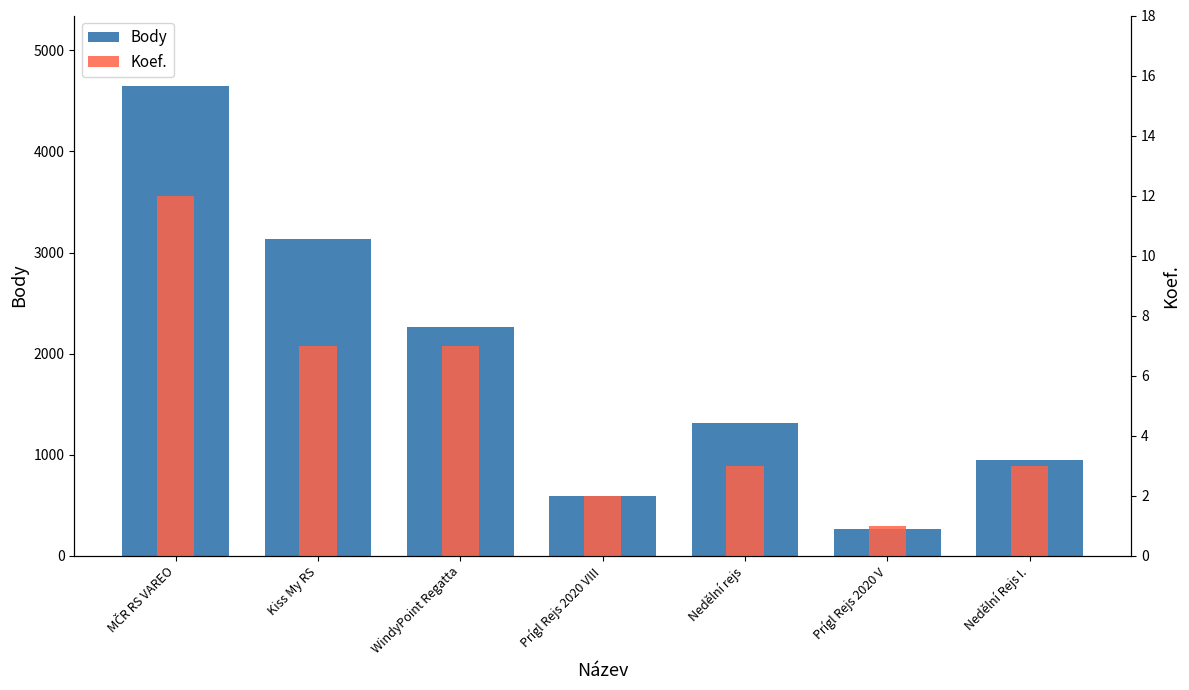

At MČR RS VAREO, list the series in order from smallest to largest.

Koef., Body